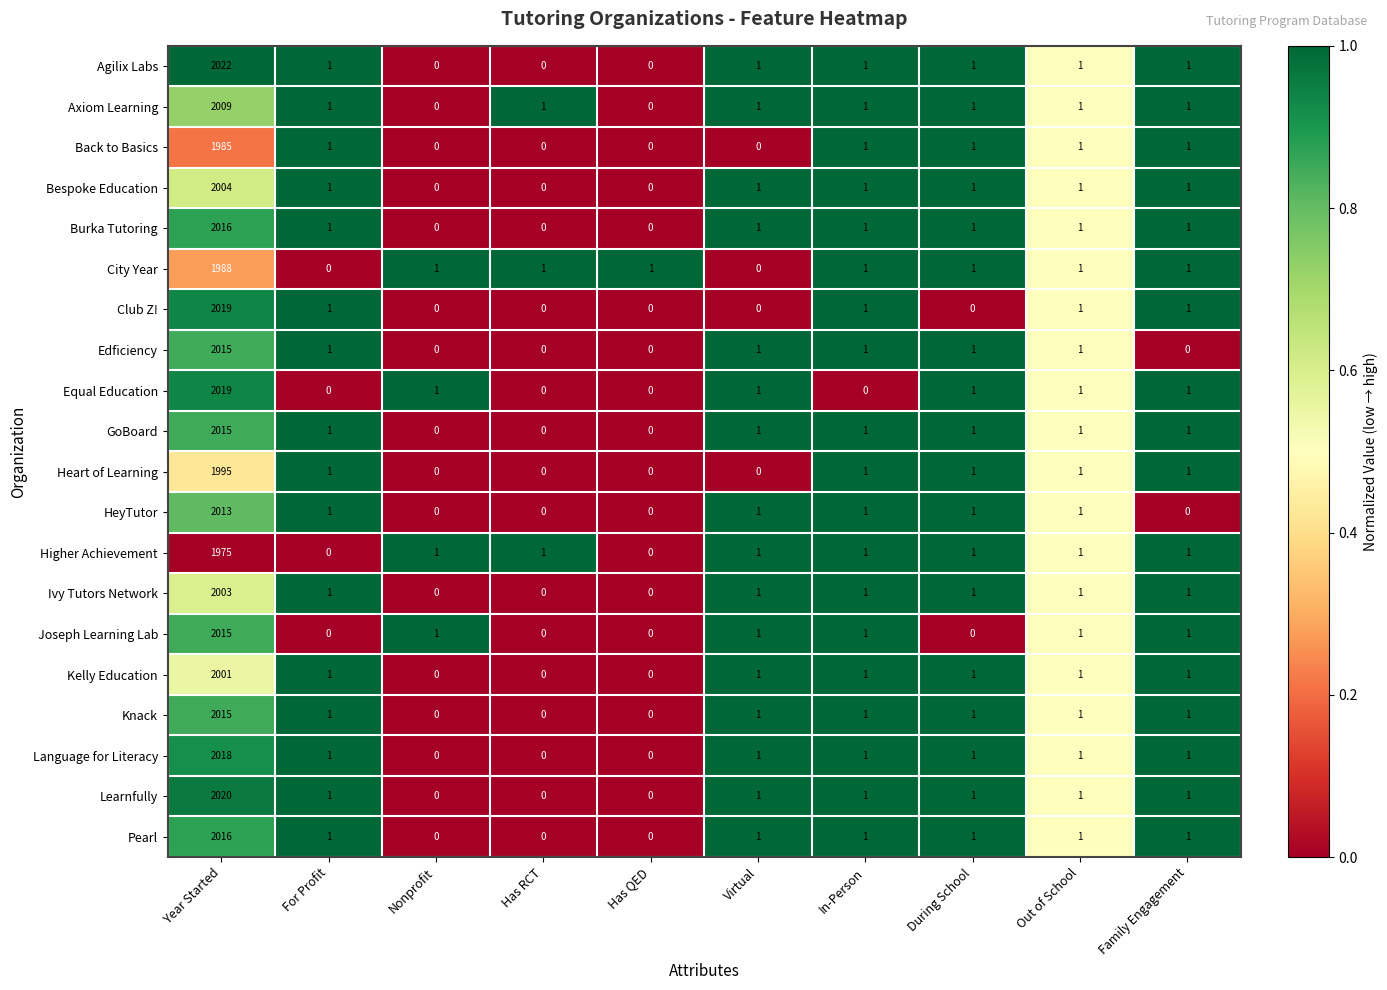

At which category is the sum across all series the highest?

Year Started